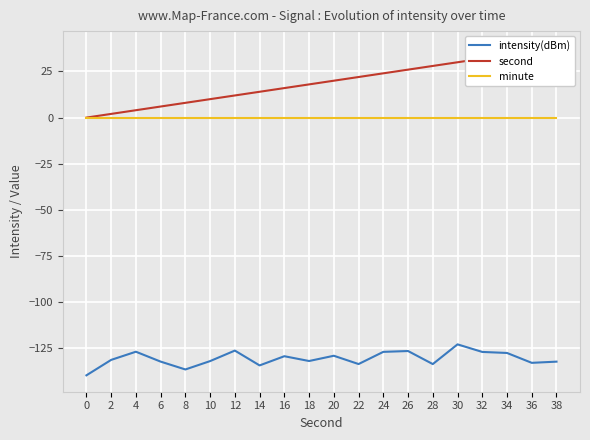

Reading right to left, extract all data points from this chart.

intensity(dBm): 38=-132.3	36=-133.0	34=-127.6	32=-127.0	30=-122.9	28=-133.6	26=-126.6	24=-127.0	22=-133.6	20=-129.1	18=-132.0	16=-129.4	14=-134.4	12=-126.3	10=-132.0	8=-136.5	6=-132.3	4=-126.9	2=-131.4	0=-139.7
second: 38=38.0	36=36.0	34=34.0	32=32.0	30=30.0	28=28.0	26=26.0	24=24.0	22=22.0	20=20.0	18=18.0	16=16.0	14=14.0	12=12.0	10=10.0	8=8.0	6=6.0	4=4.0	2=2.0	0=0.0
minute: 38=0.0	36=0.0	34=0.0	32=0.0	30=0.0	28=0.0	26=0.0	24=0.0	22=0.0	20=0.0	18=0.0	16=0.0	14=0.0	12=0.0	10=0.0	8=0.0	6=0.0	4=0.0	2=0.0	0=0.0